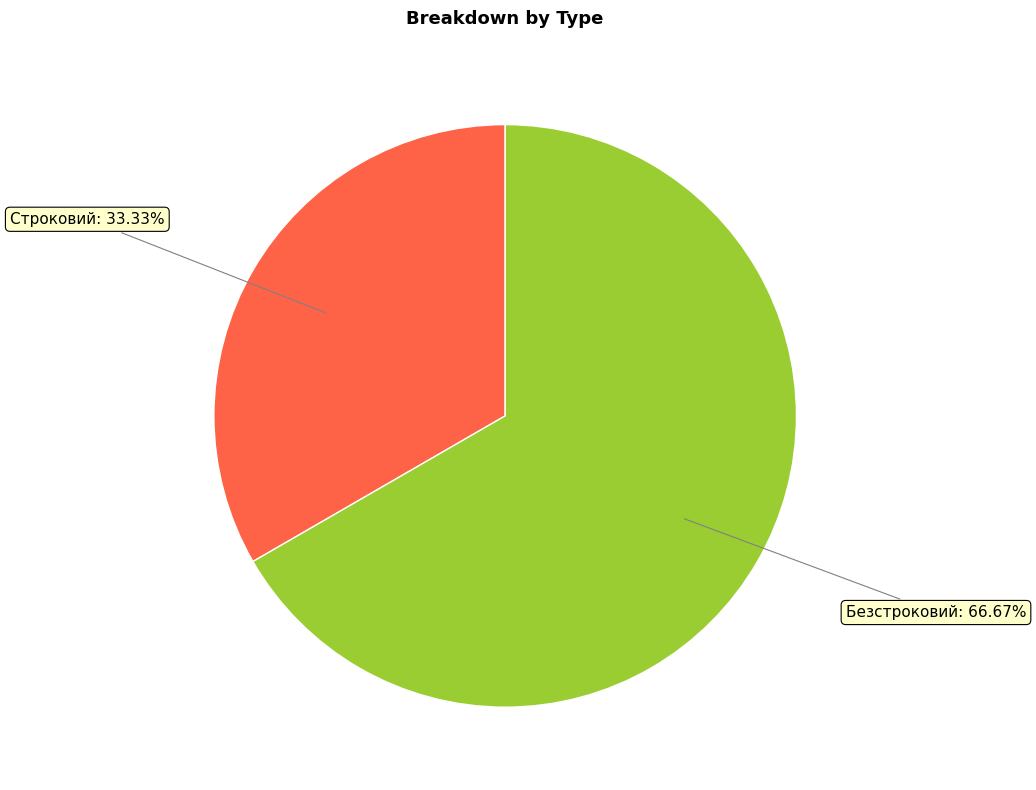

To the nearest percent, what is the combined percentage of Строковий and Безстроковий?

100%